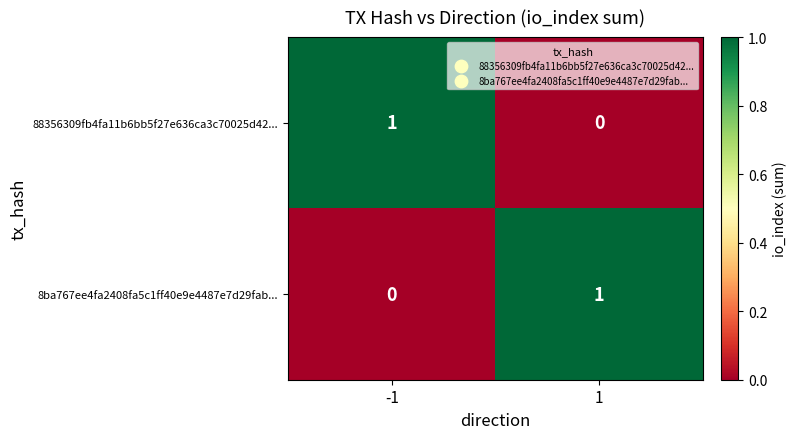

Count the number of categories in the chart.

2